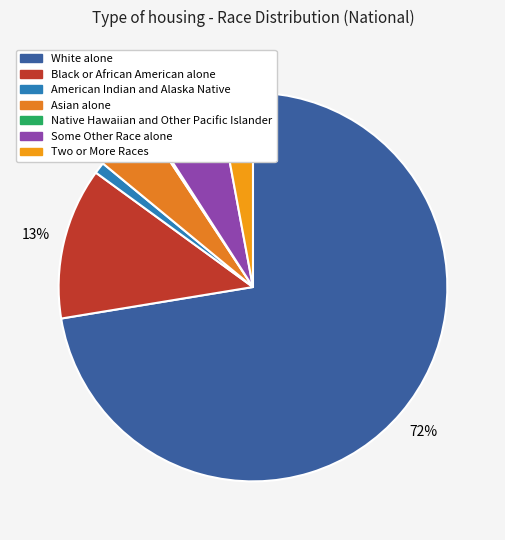

Is there any slice that represents more than half of the pie?

Yes